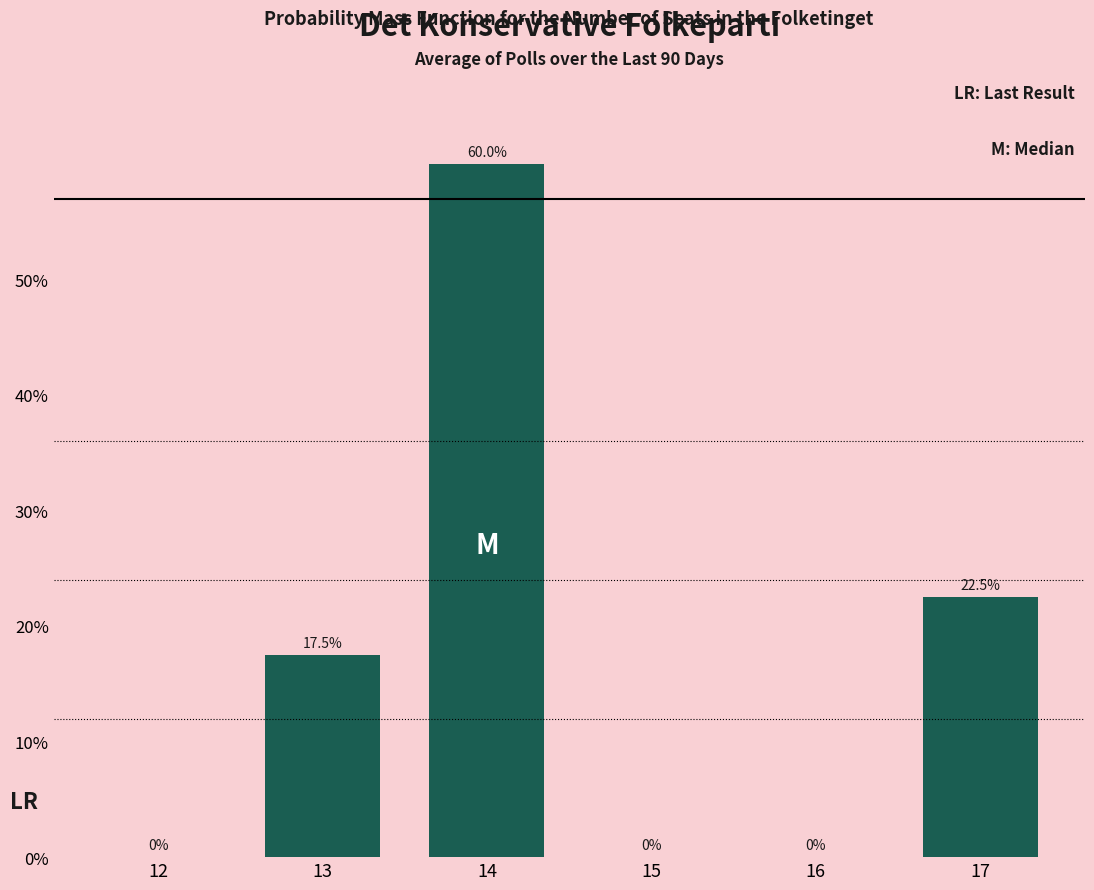

Reading left to right, extract all data points from this chart.

12=0.0	13=17.5	14=60.0	15=0.0	16=0.0	17=22.5